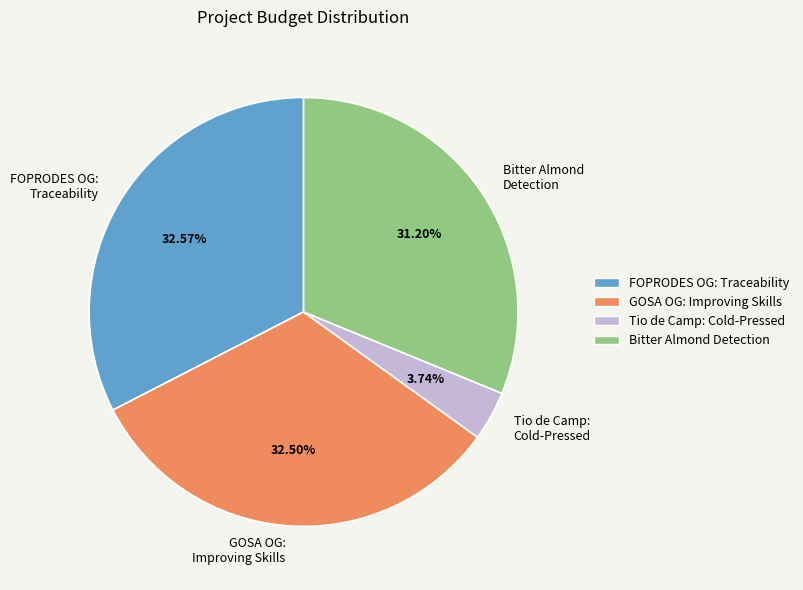

Combined, do Bitter Almond Detection and Tio de Camp: Cold-Pressed account for over 50%?

No